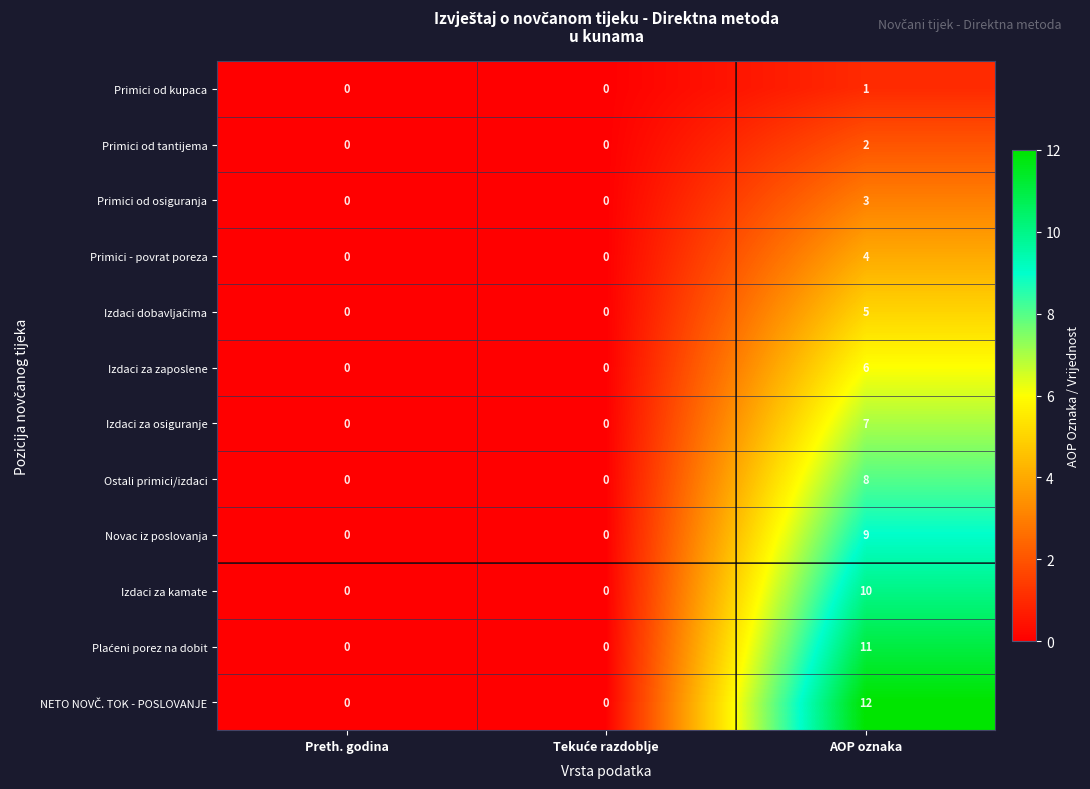

The value of Primici od tantijema at AOP oznaka is 1. True or false?

False